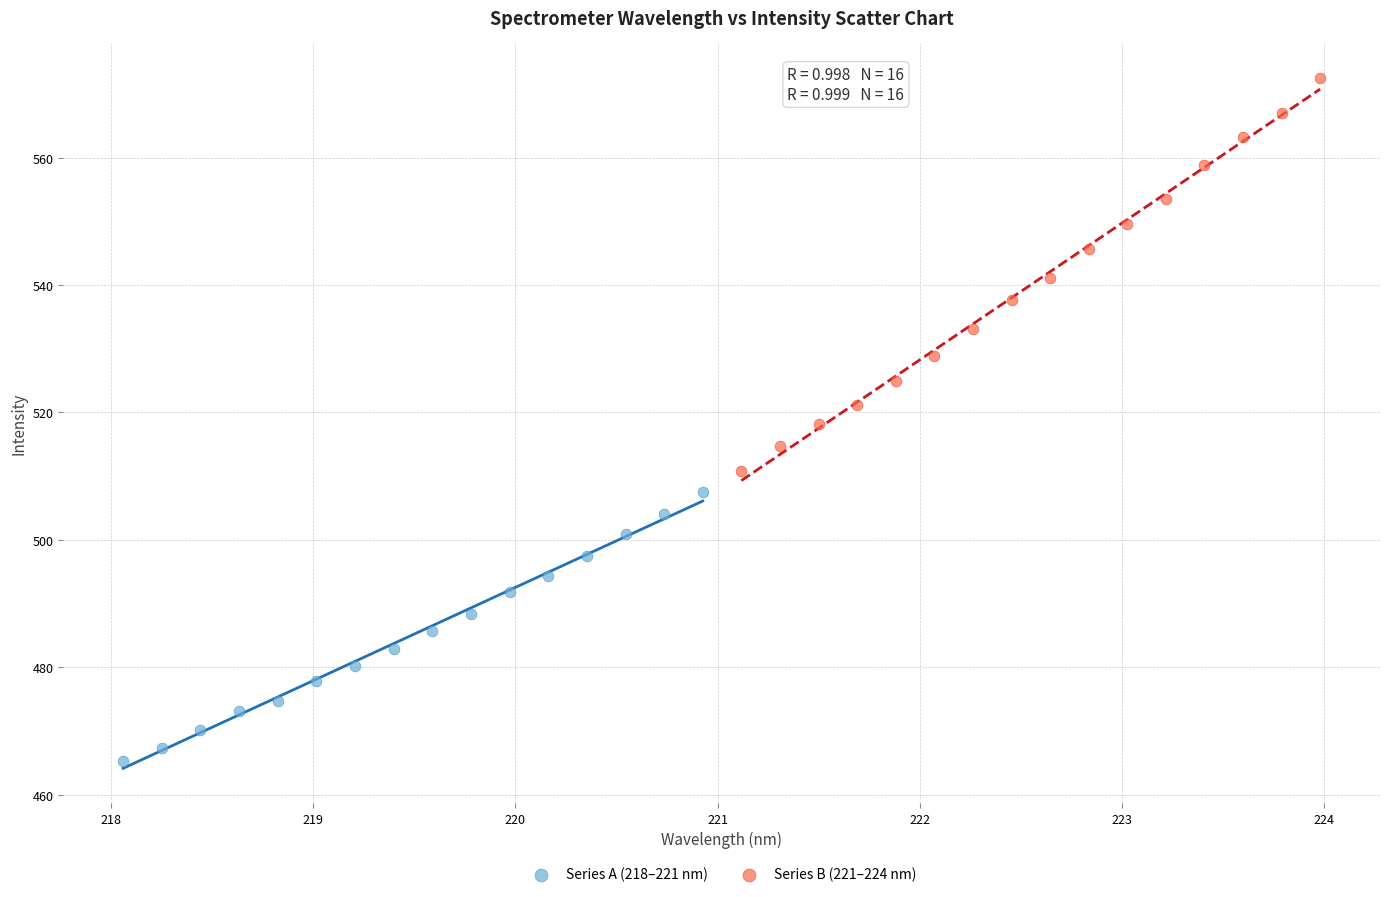

Which series has the largest Y range (max minus min)?

Series B (221–224 nm)